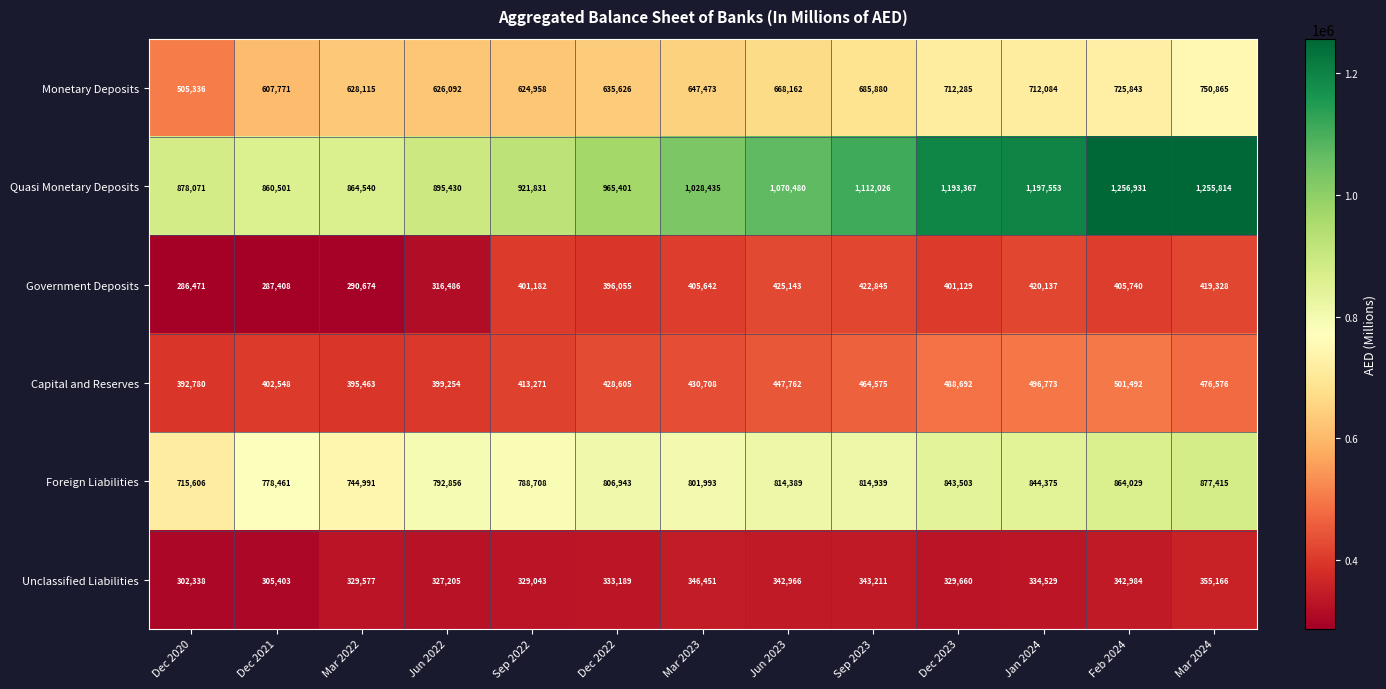

Between Jan 2024 and Mar 2024, which series saw the biggest shift?

Quasi Monetary Deposits